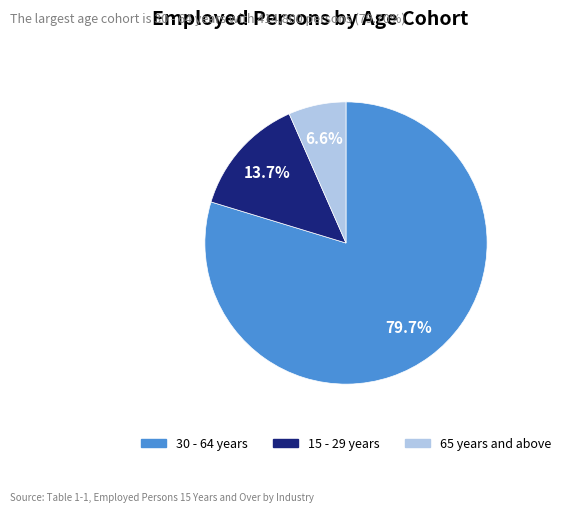

Does any single category account for the majority?

Yes